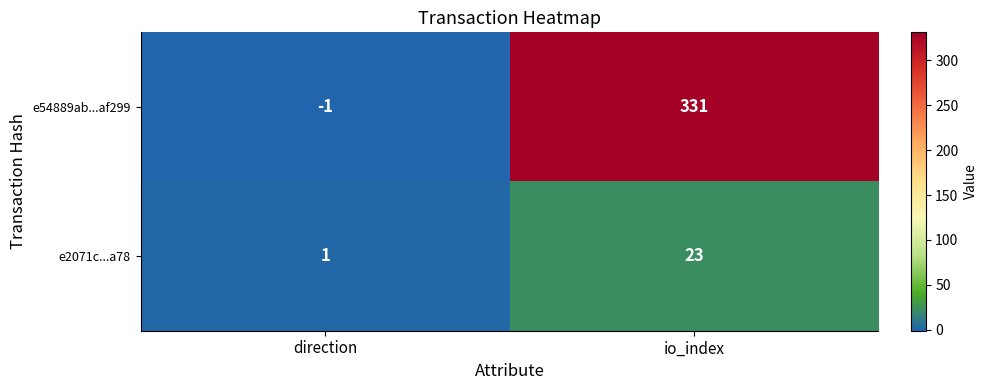

What is the greatest value displayed?

331